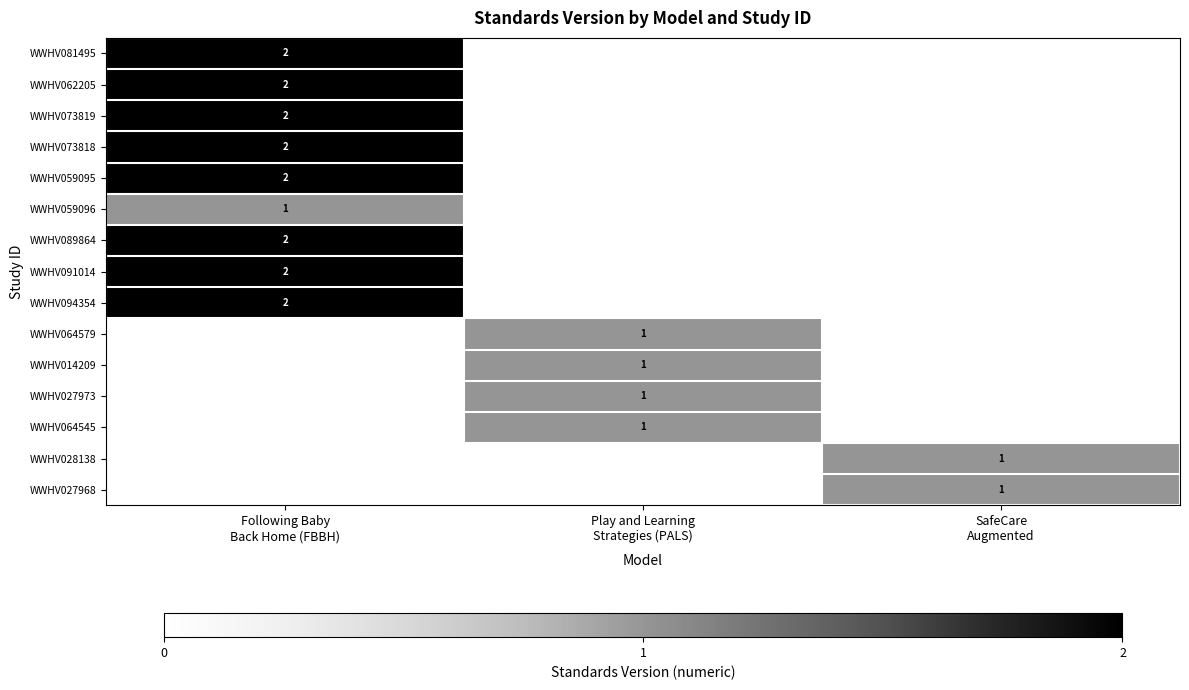

What is the smallest value displayed?

1.0